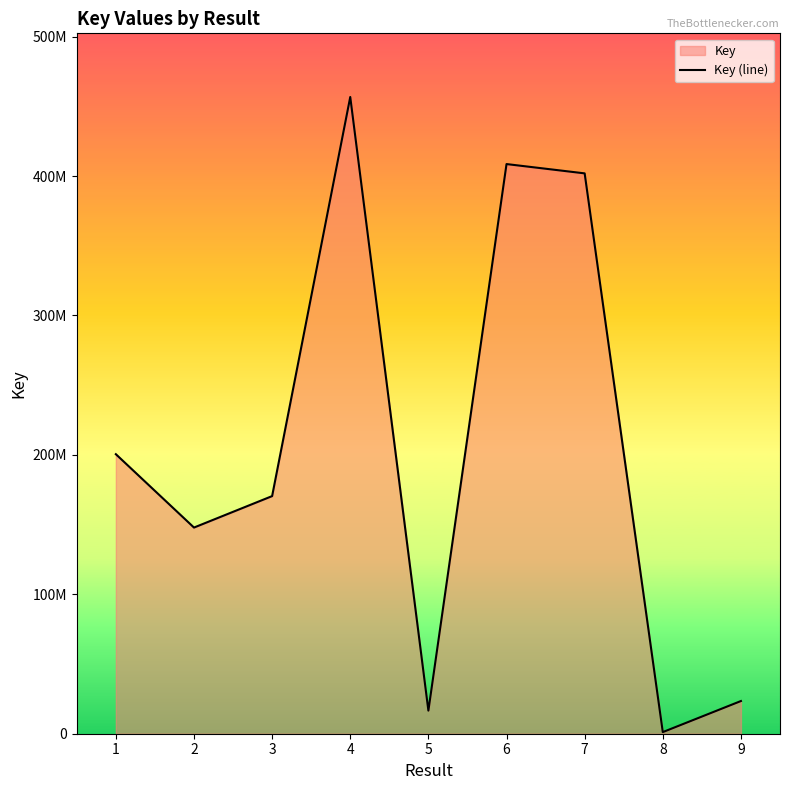

Does the chart display data point markers on the line(s)?

No